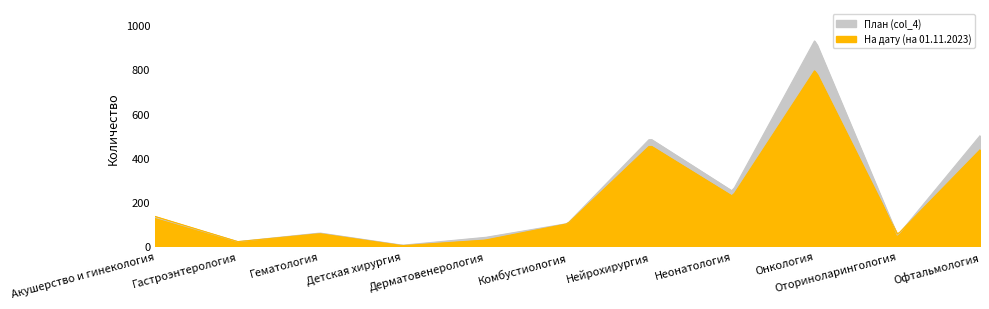

Reading left to right, extract all data points from this chart.

План (col_4): 131	21	60	5	40	103	487	249	933	48	500
На дату (на 01.11.2023): 135	21	57	3	28	102	456	226	797	53	436